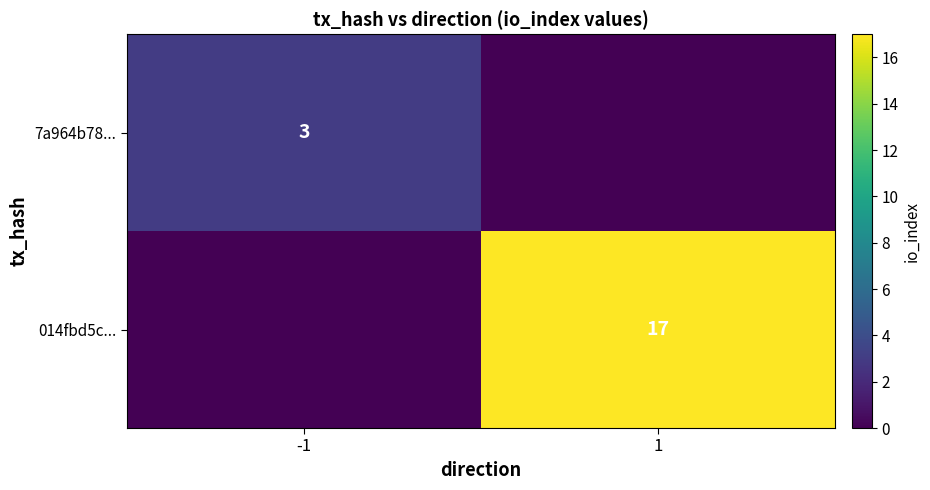

At which category is the sum across all series the highest?

1